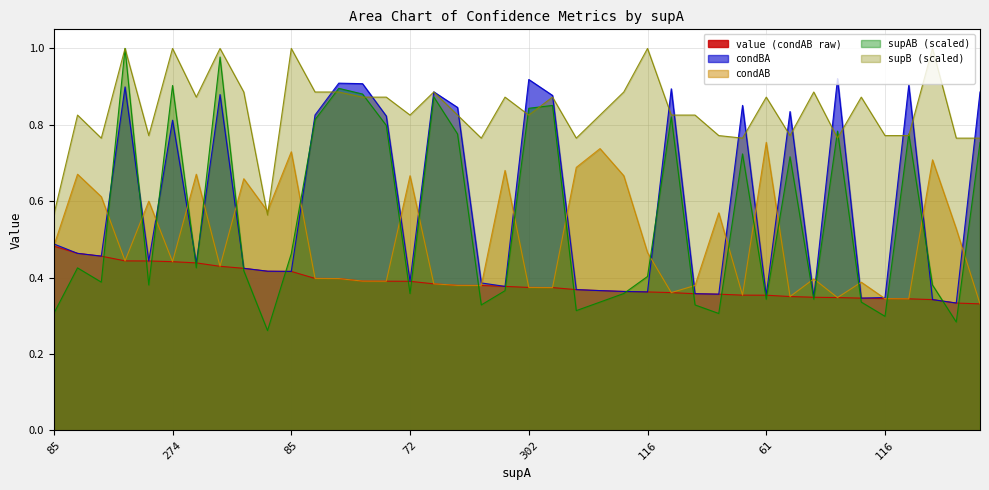

Which series ends up on top after the final intersection of supB and condAB?

supB